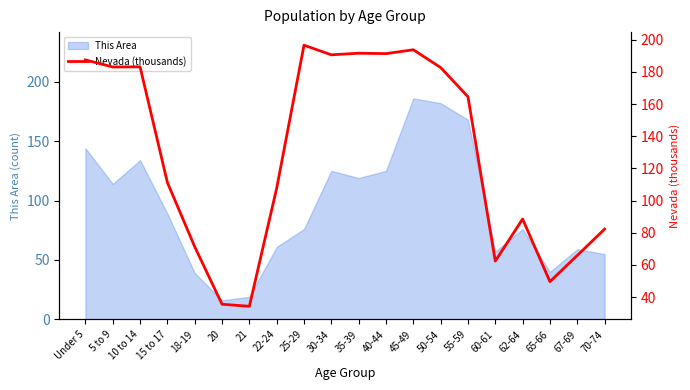

Reading right to left, what are all the values shown in this chart?

70-74=82.3	67-69=65.9	65-66=49.6	62-64=88.5	60-61=62.4	55-59=164.6	50-54=182.7	45-49=193.8	40-44=191.4	35-39=191.7	30-34=190.6	25-29=196.6	22-24=107.7	21=34.3	20=35.6	18-19=71.3	15 to 17=111.3	10 to 14=183.2	5 to 9=183.1	Under 5=187.5